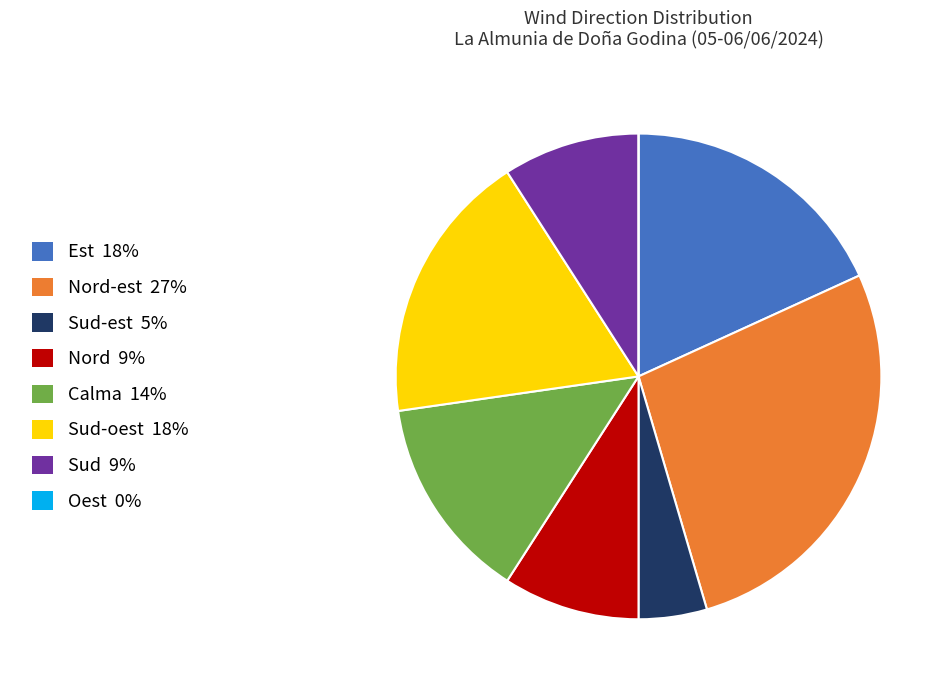

Does any single category account for the majority?

No